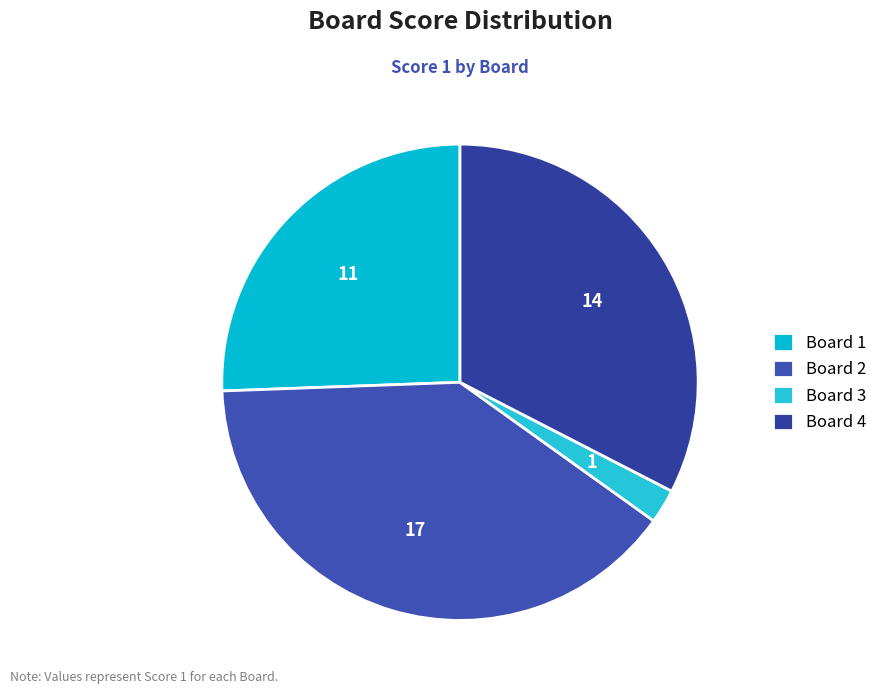

Rank the categories by value from highest to lowest.

Board 2, Board 4, Board 1, Board 3